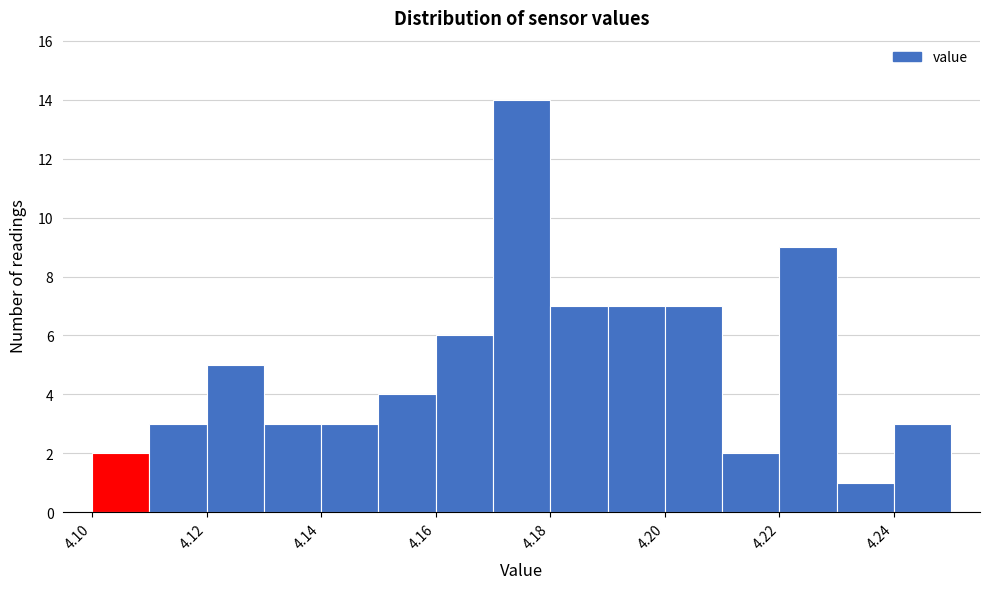

How tall is the bar that spans 4.23 to 4.24 on the x-axis? The values are not printed on the chart, so give them approximately, as read against the axis.

1